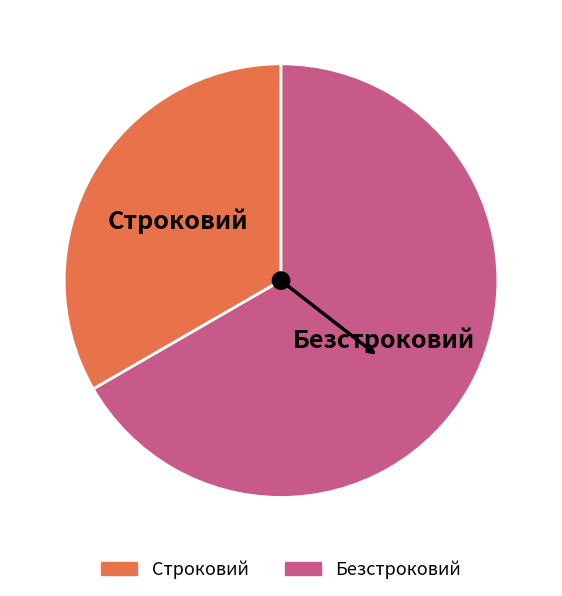

Rank the categories by value from highest to lowest.

Безстроковий, Строковий